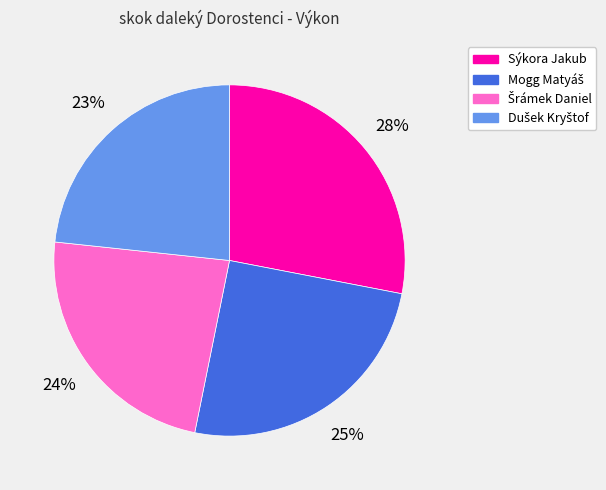

What is the largest slice in the pie chart?

Sýkora Jakub